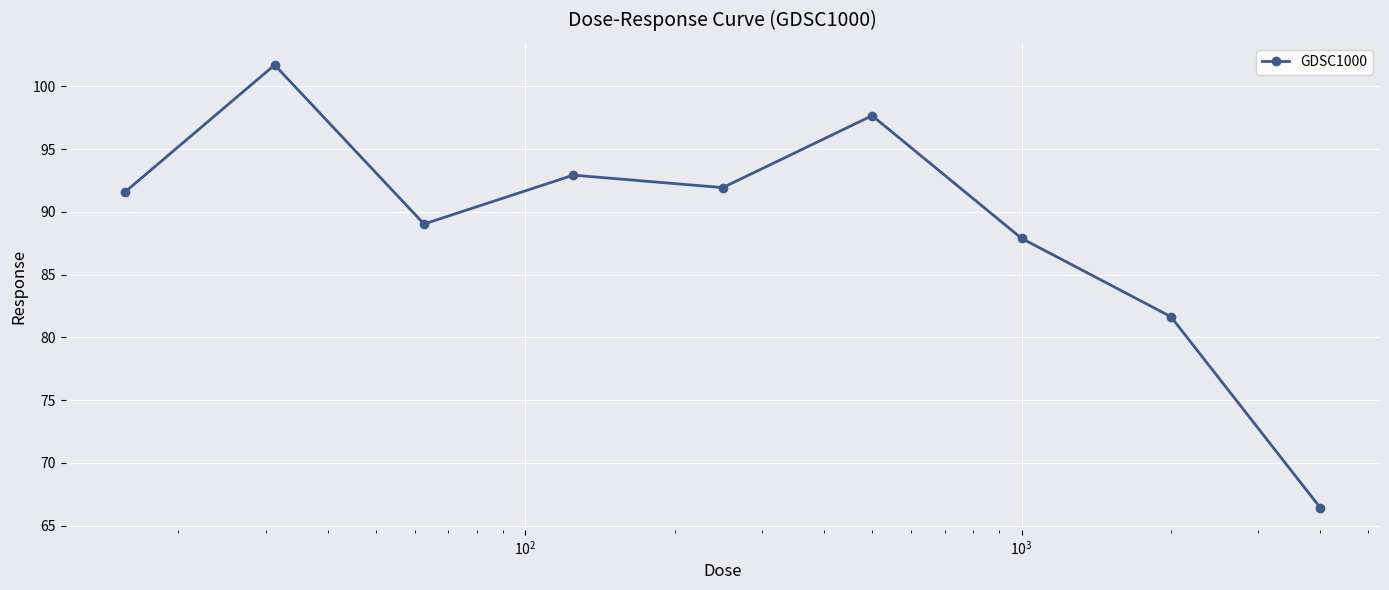

Reading left to right, extract all data points from this chart.

91.6	101.7	89.0	92.9	91.9	97.7	87.9	81.6	66.4